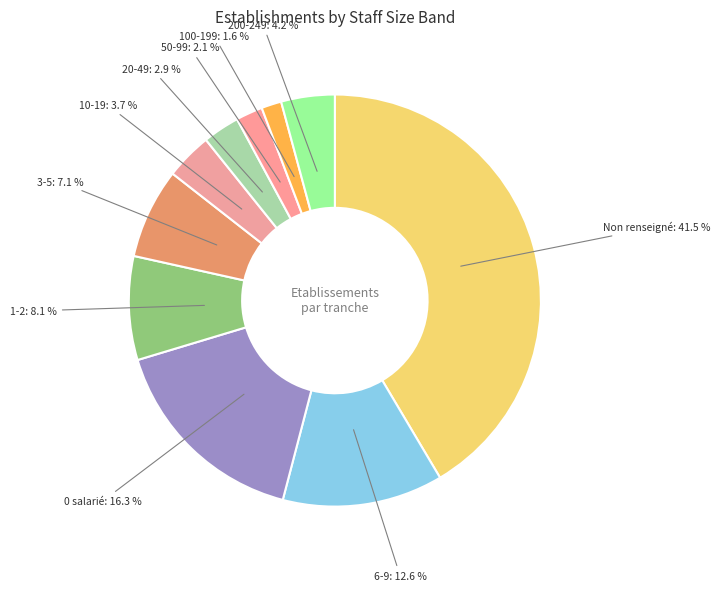

Combined, what portion of the pie is 3-5 and 200-249?

11.3%